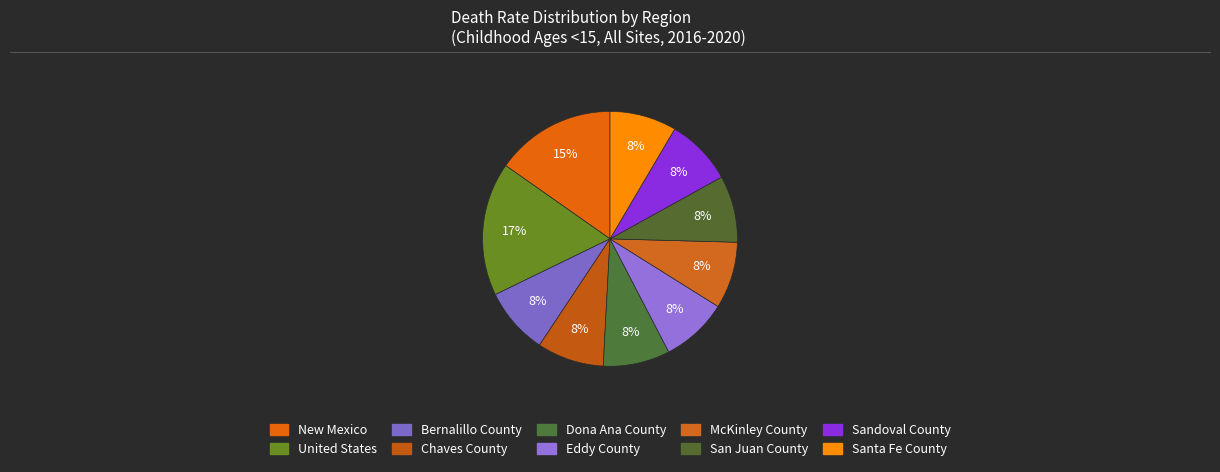

Is it true that New Mexico is 15% of the pie?

True